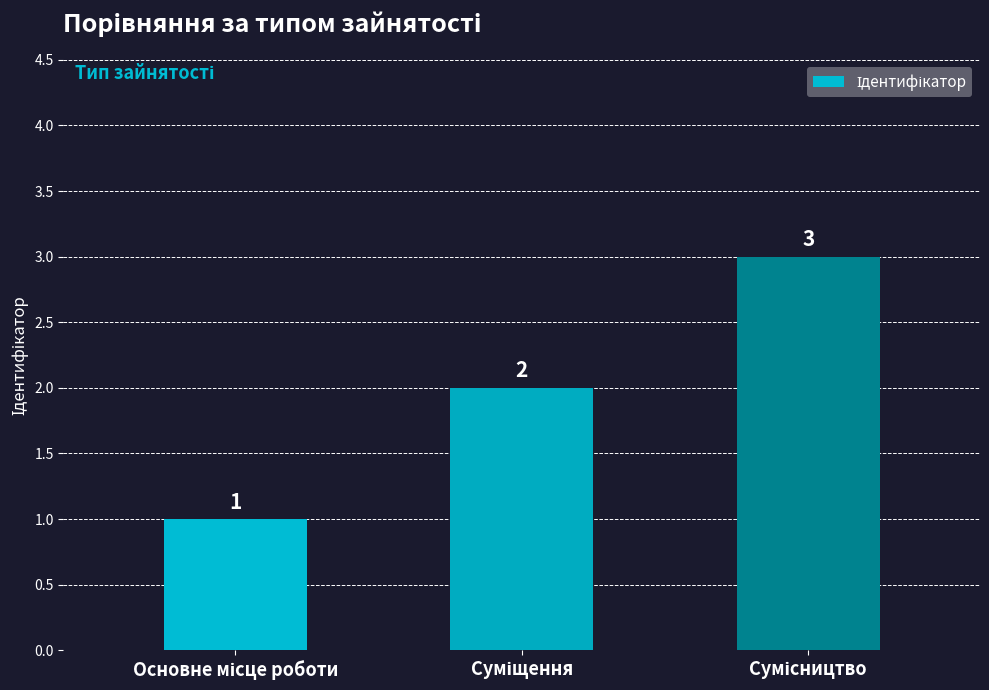

How many data points does each series have?

3